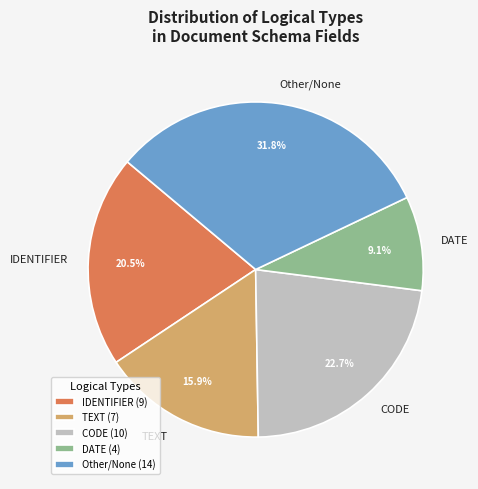

Is there a majority slice in this chart?

No